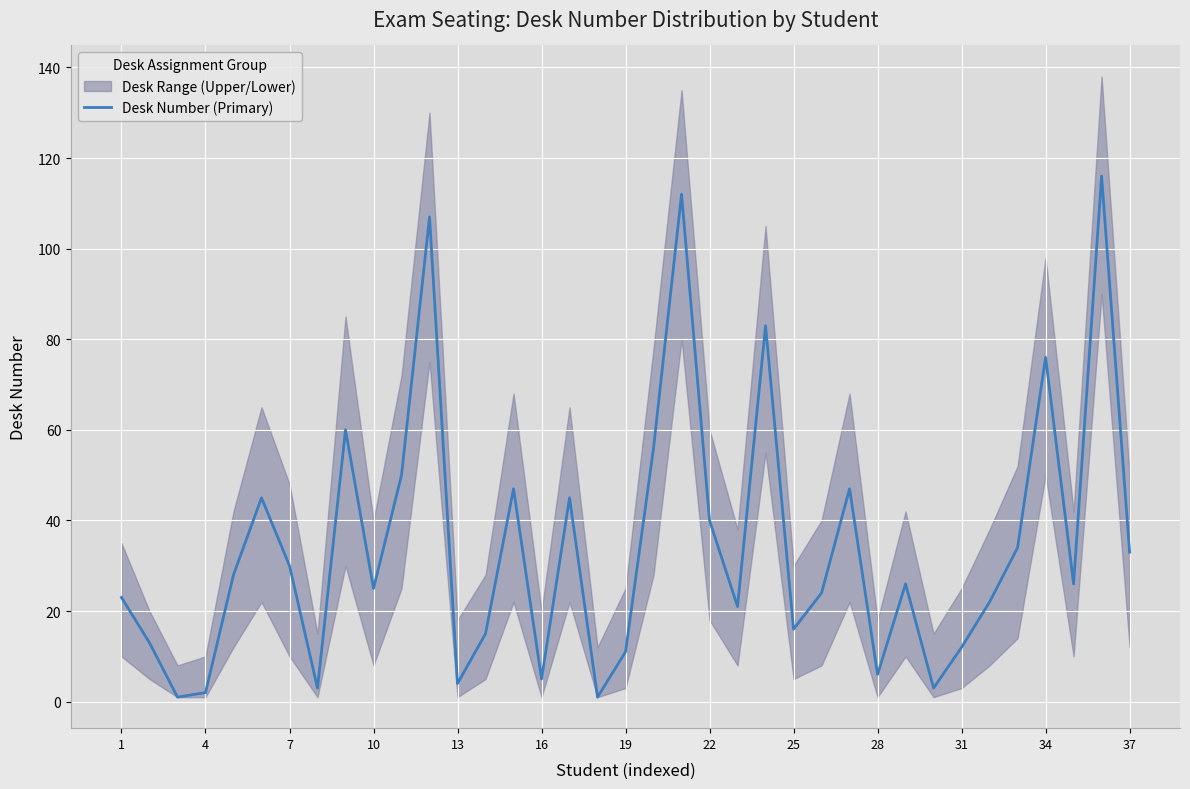

The value at 13 is 2. True or false?

False